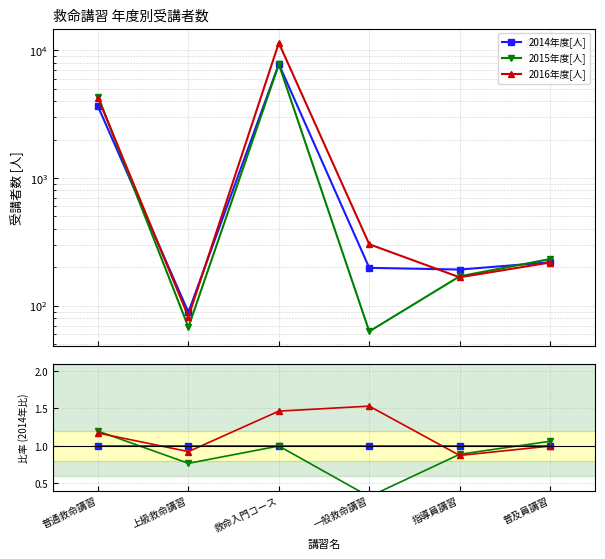

In 2016年度[人], how many points are higher than both neighbors (excluding endpoints)?

1